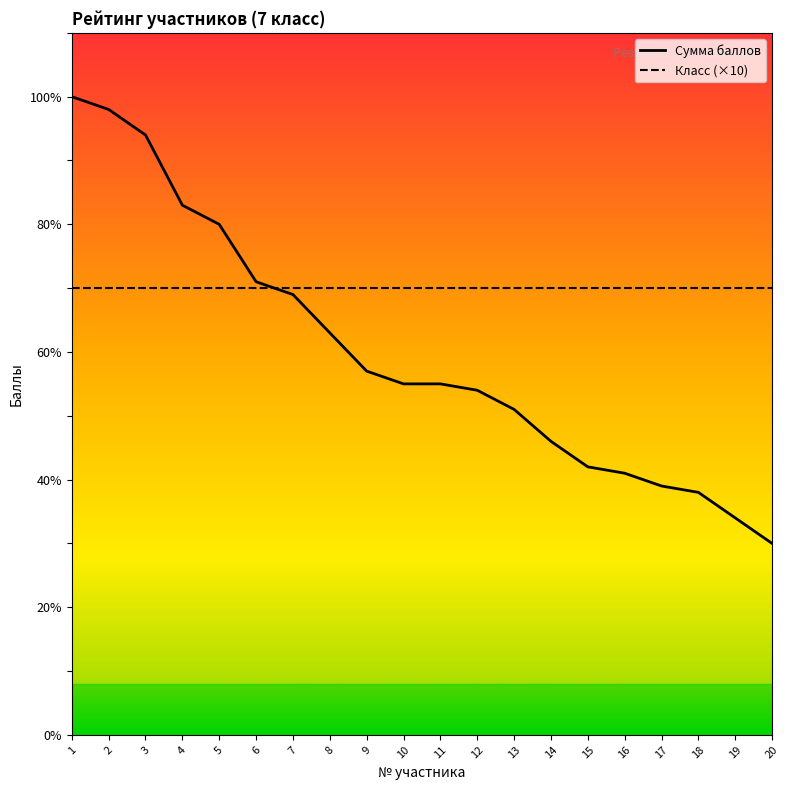

The value of Сумма баллов at 7 is 69. True or false?

True